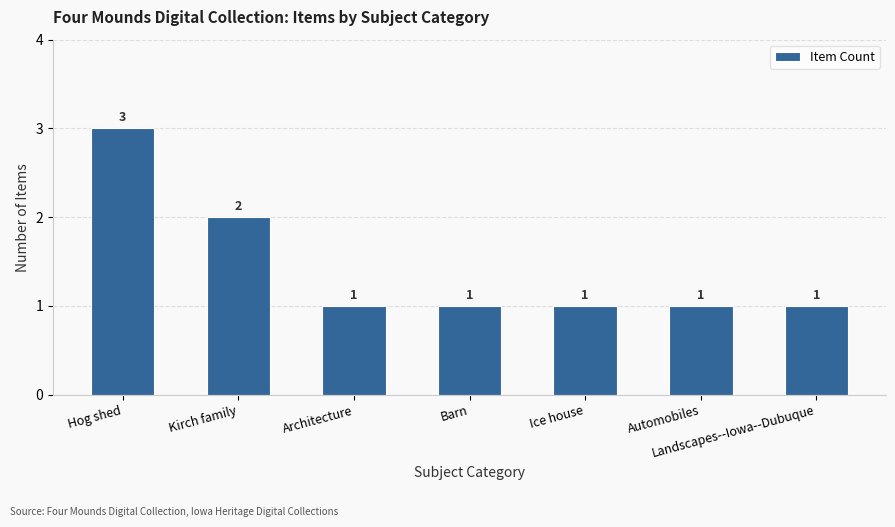

What is the sum of all values?

10